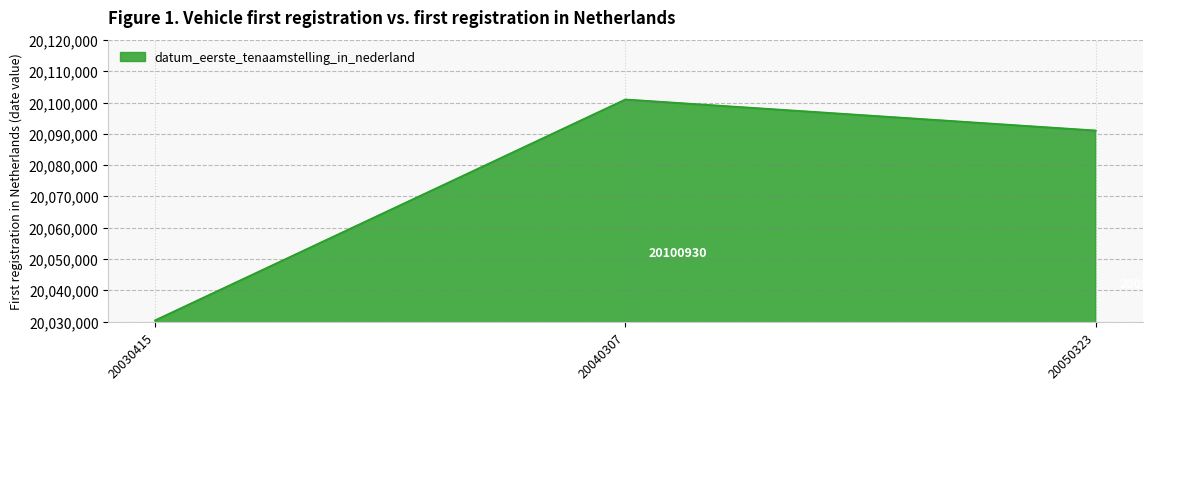

What is the greatest value displayed?

20100930